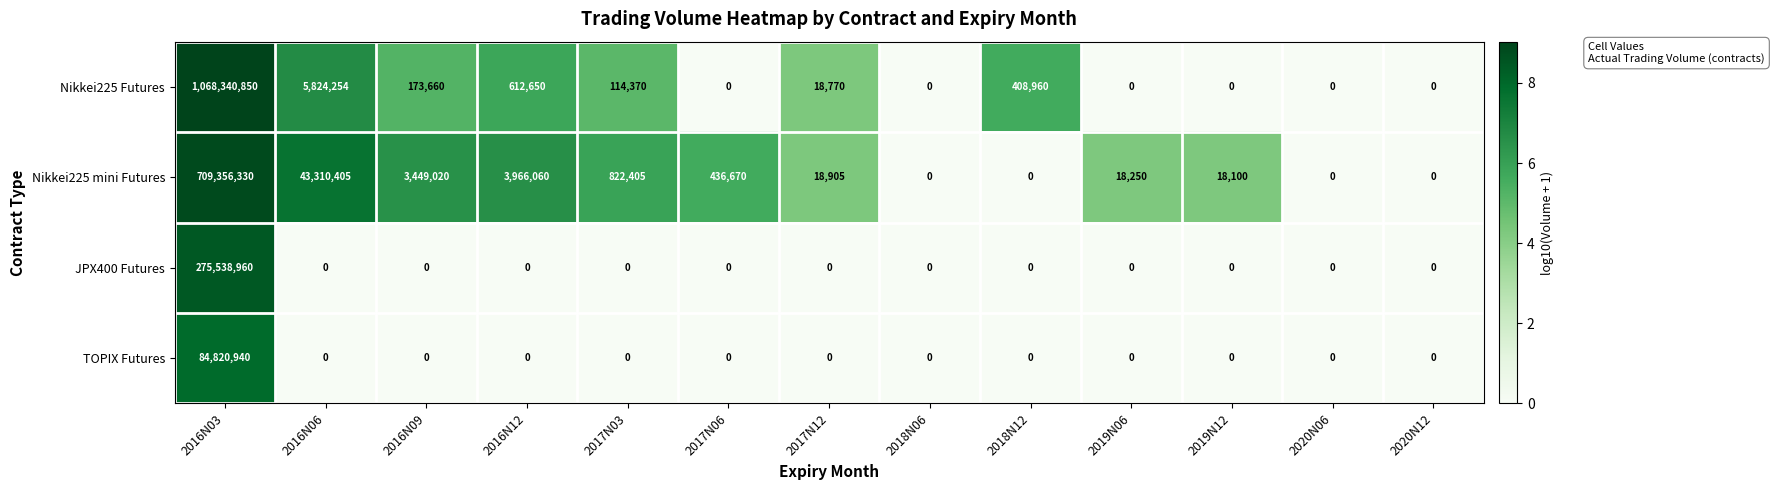

The value of Nikkei225 Futures at 2016N03 is 1522930444. True or false?

False